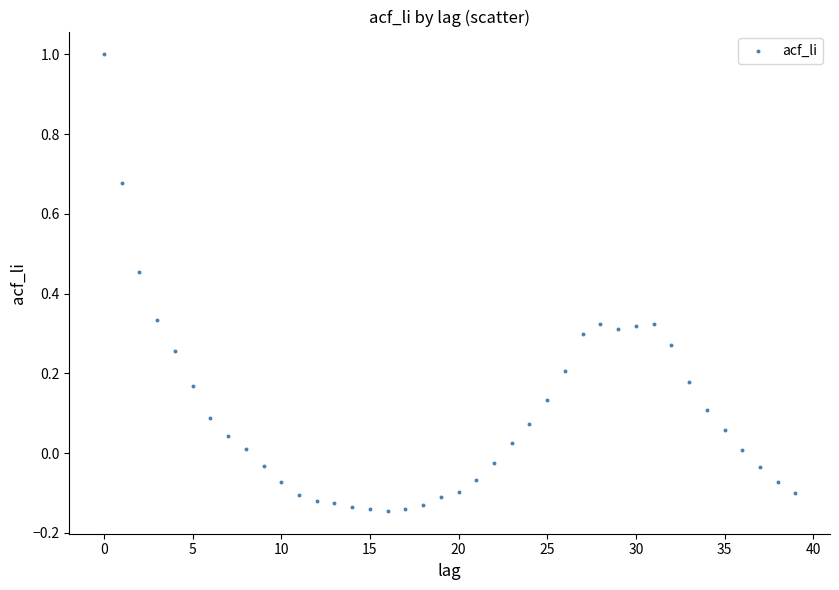

What is the range of Y values (max minus min)?

1.1